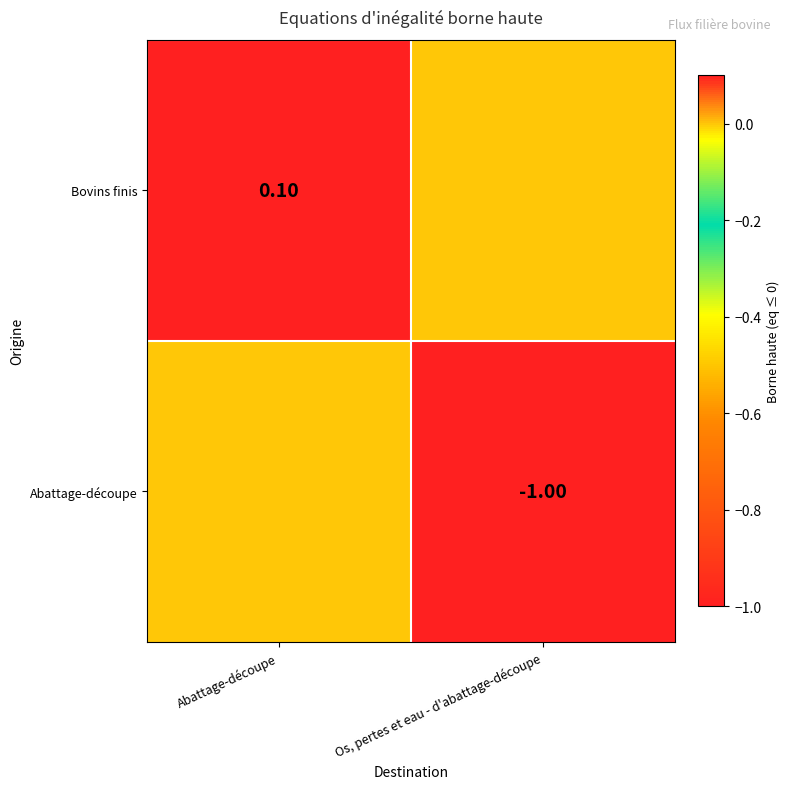

What is the smallest value displayed?

-1.0